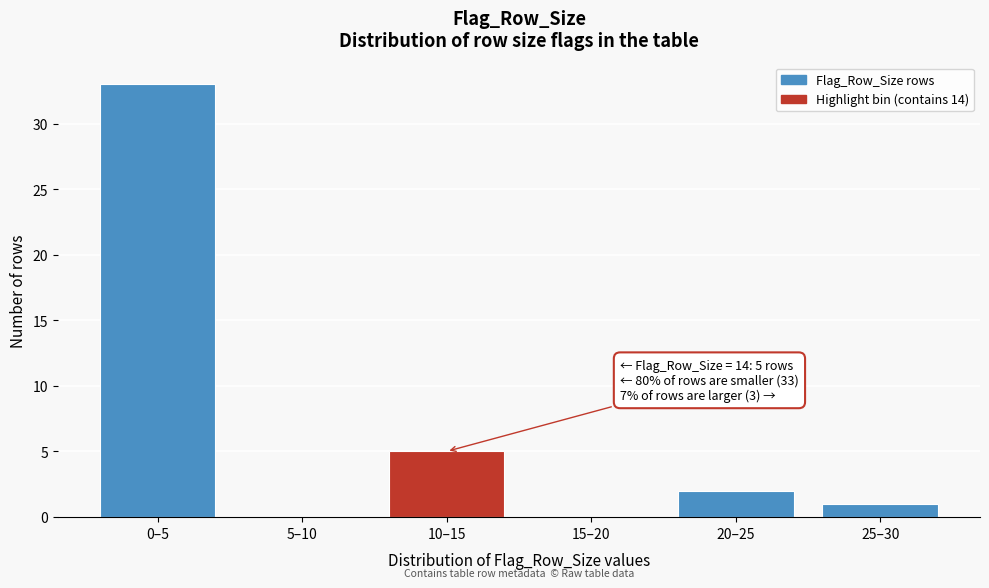

Reading left to right, extract all data points from this chart.

0–5=33	5–10=0	10–15=5	15–20=0	20–25=2	25–30=1